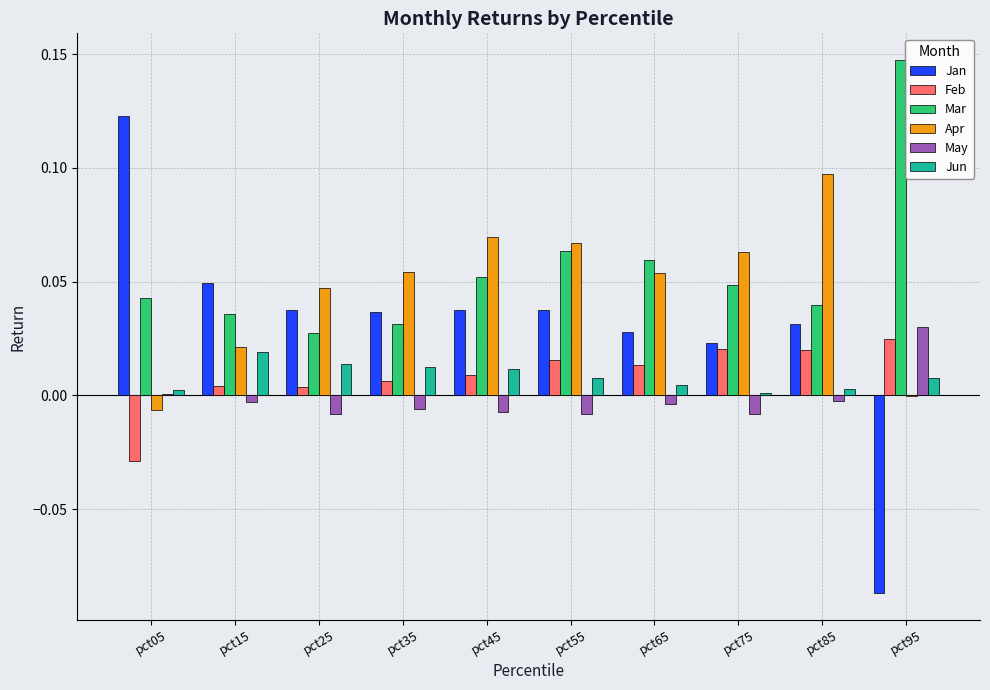

Is it true that Jan equals 0.0 at pct45?

True